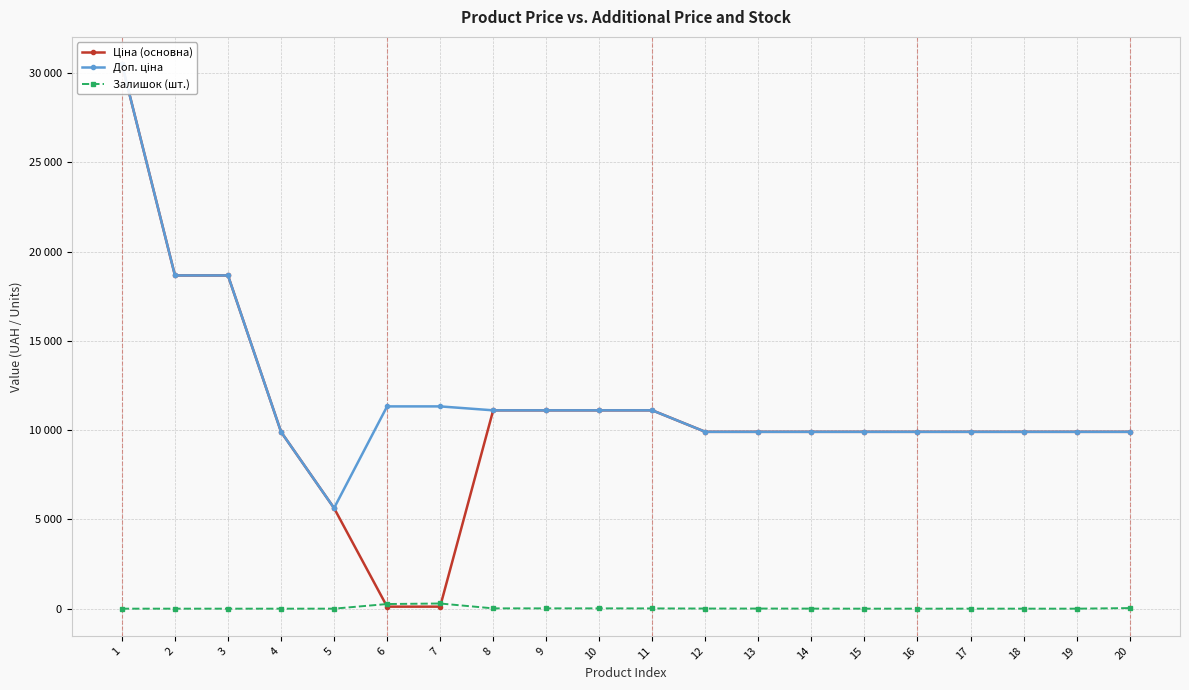

The value of Ціна (основна) at 13 is 4421.0. True or false?

False